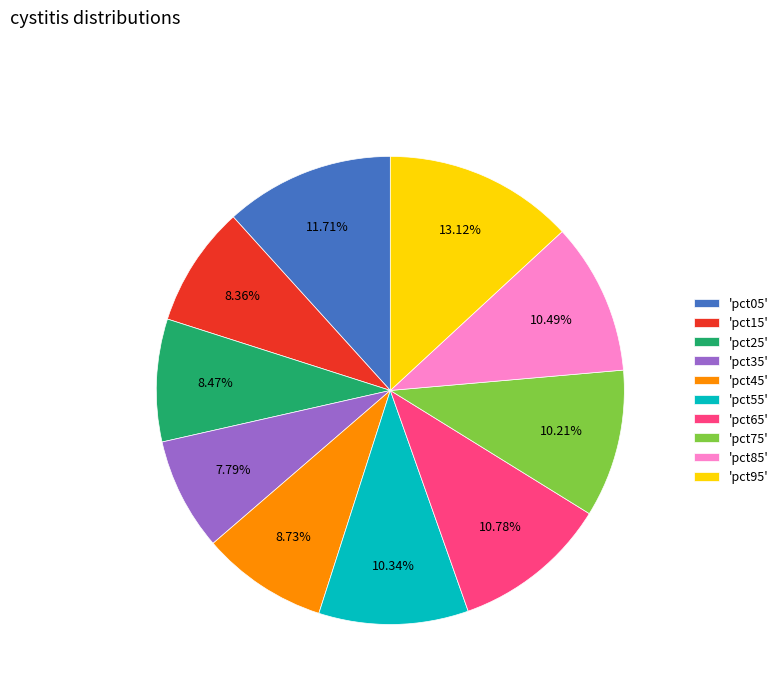

Between 'pct15' and 'pct05', which is larger?

'pct05'